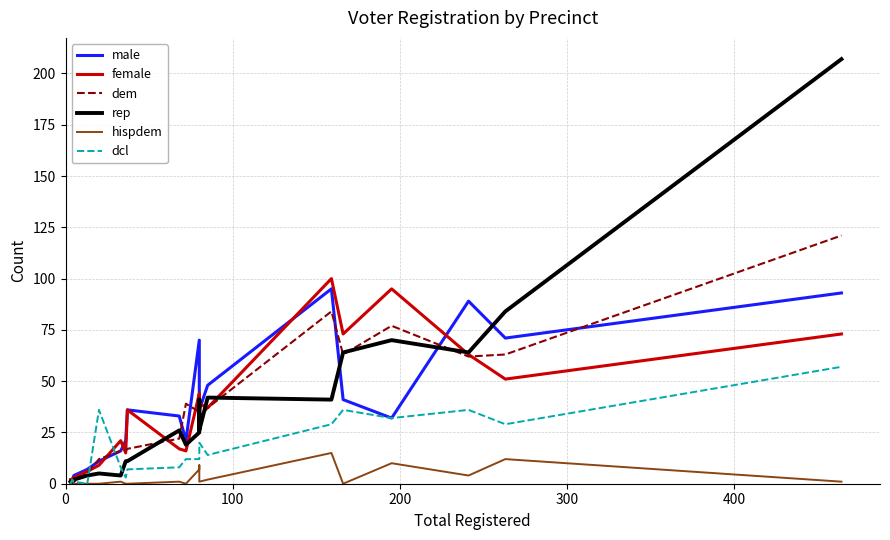

True or false: hispdem and dem intersect in this chart.

False